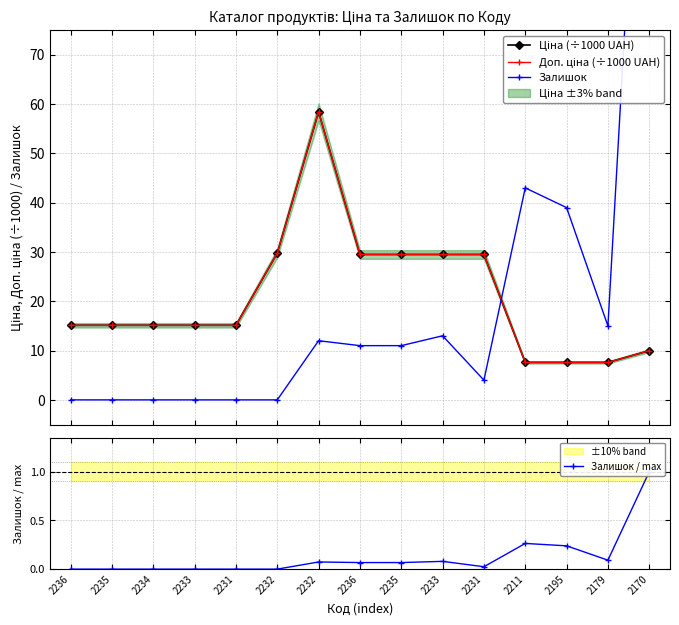

What are all the series names shown in the legend?

Ціна (÷1000 UAH), Доп. ціна (÷1000 UAH), Залишок, Залишок / max